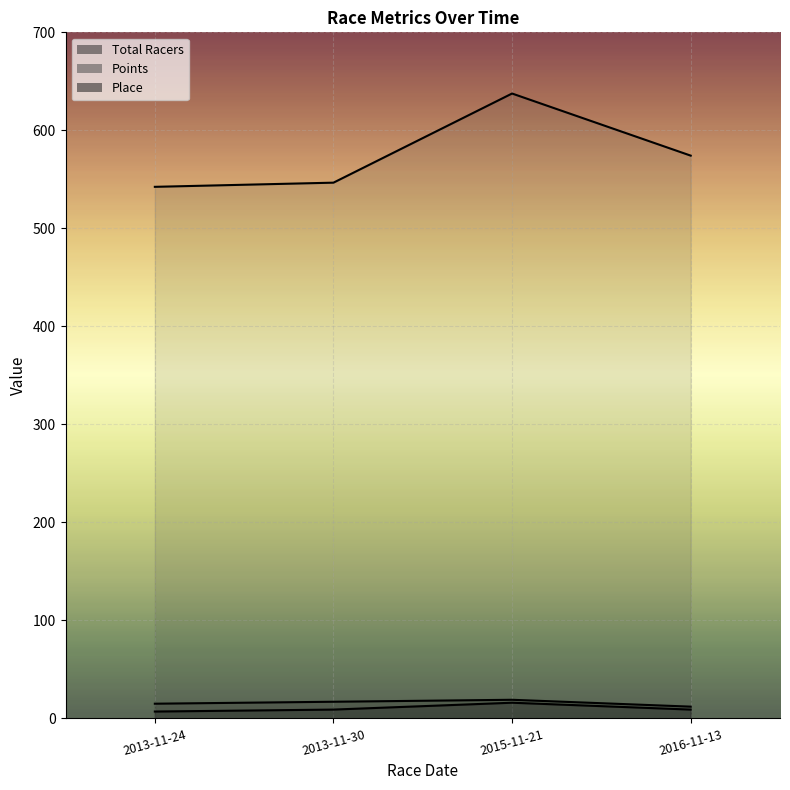

What is the maximum value for Points?

637.6